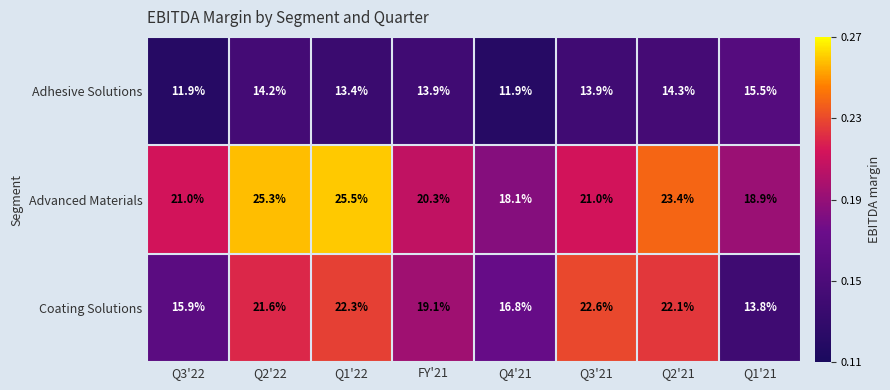

Read the Coating Solutions value at Q4'21.

16.8